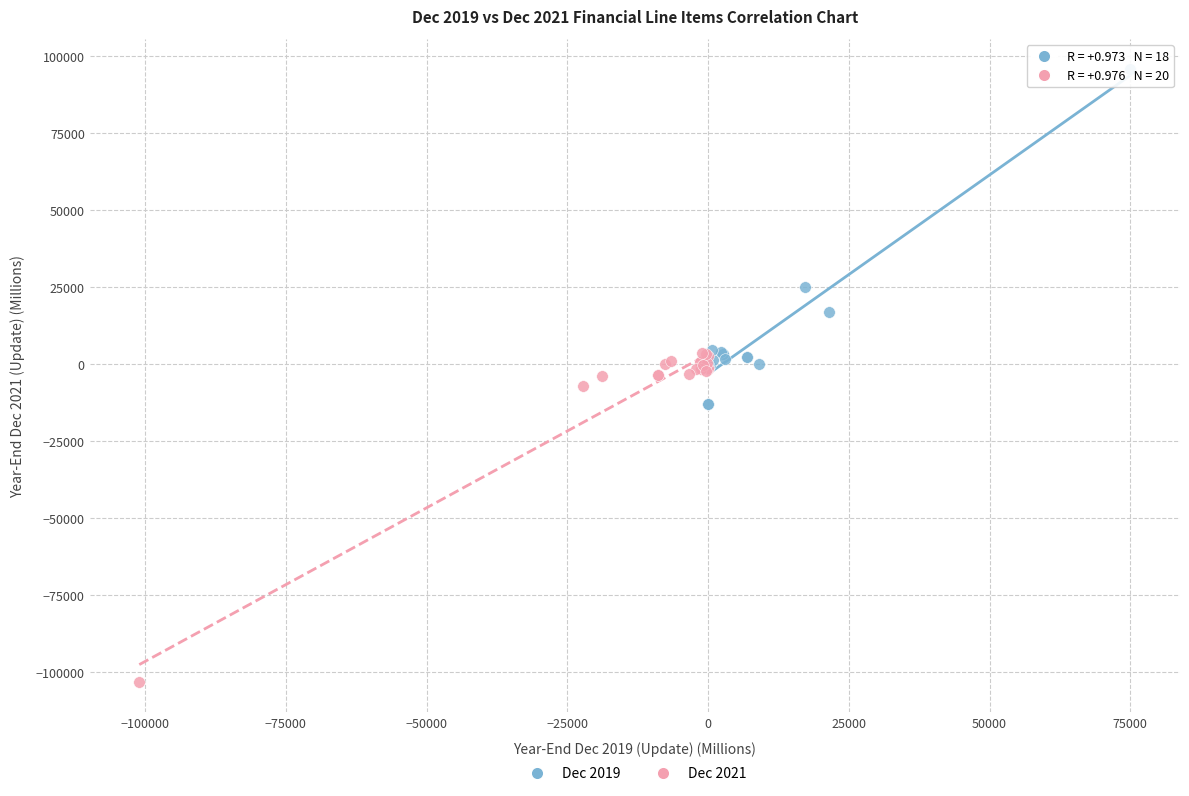

Which series contains the highest Y value?

Dec 2019